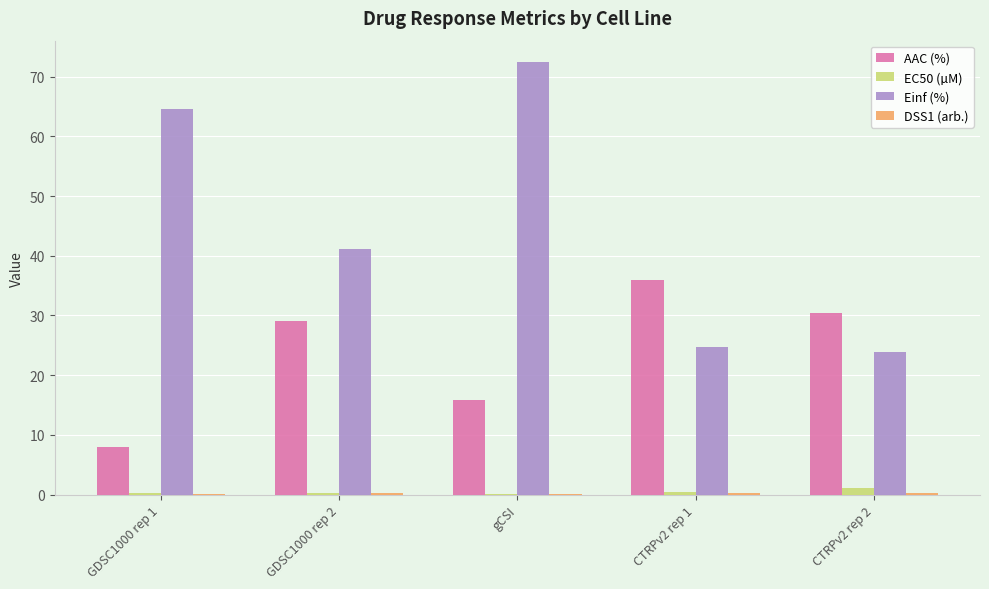

Between GDSC1000 rep 1 and gCSI, which series saw the biggest shift?

AAC (%)